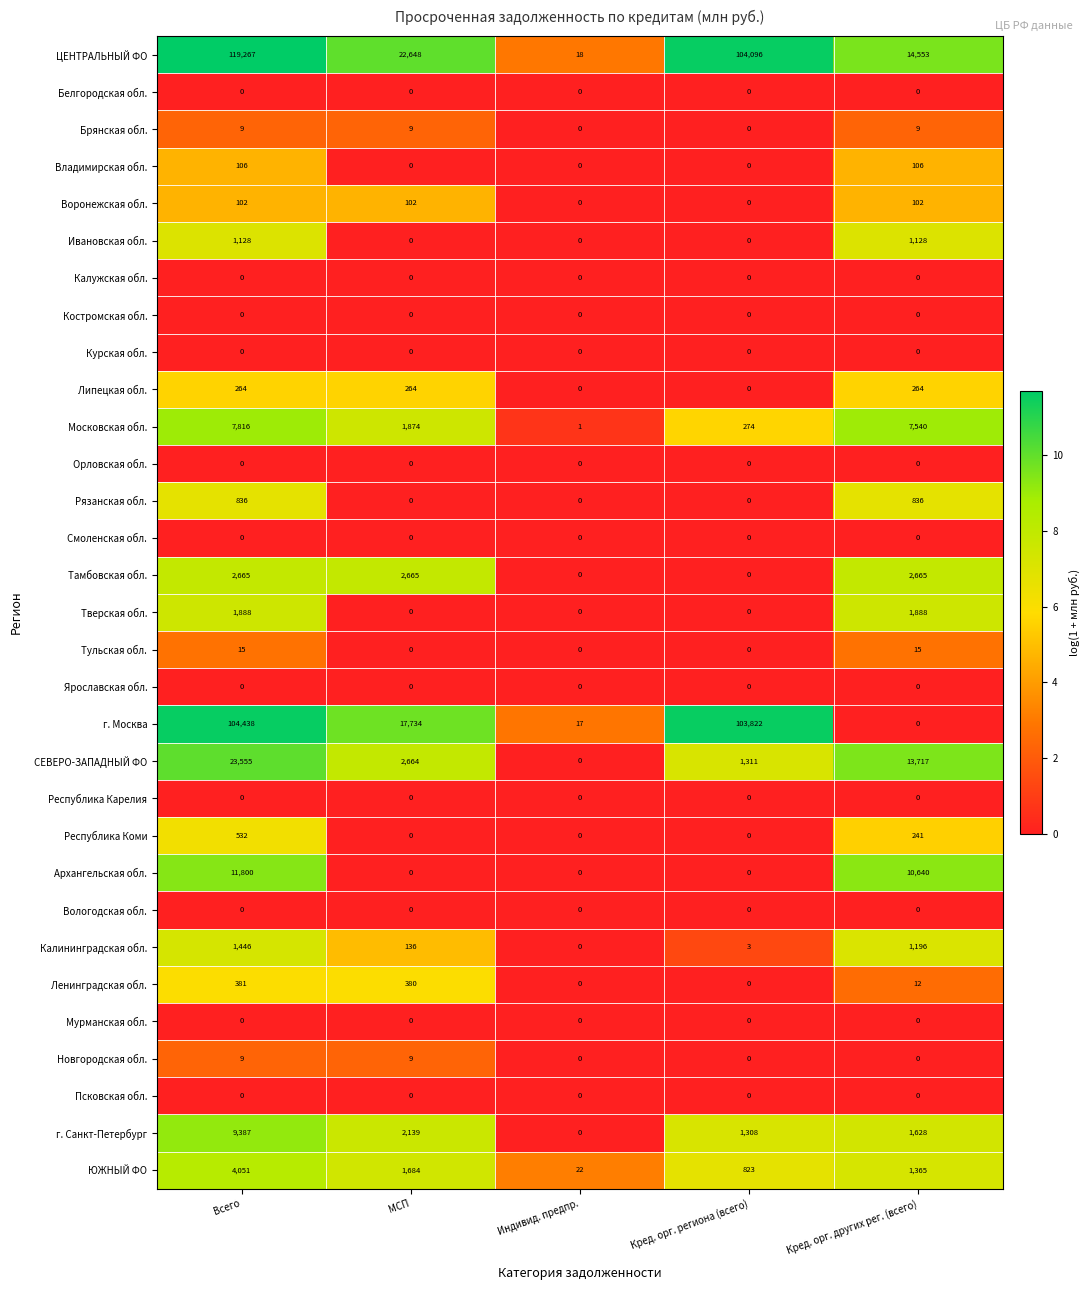

Which series has the widest spread of values?

ЦЕНТРАЛЬНЫЙ ФО